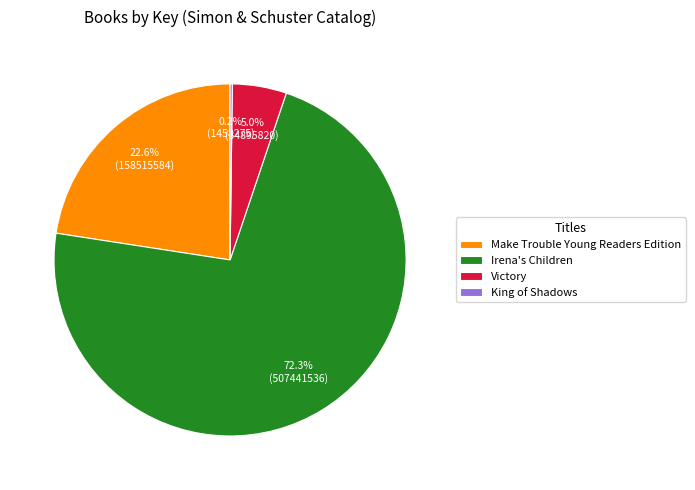

How much of the chart is everything except Victory?

95.0%